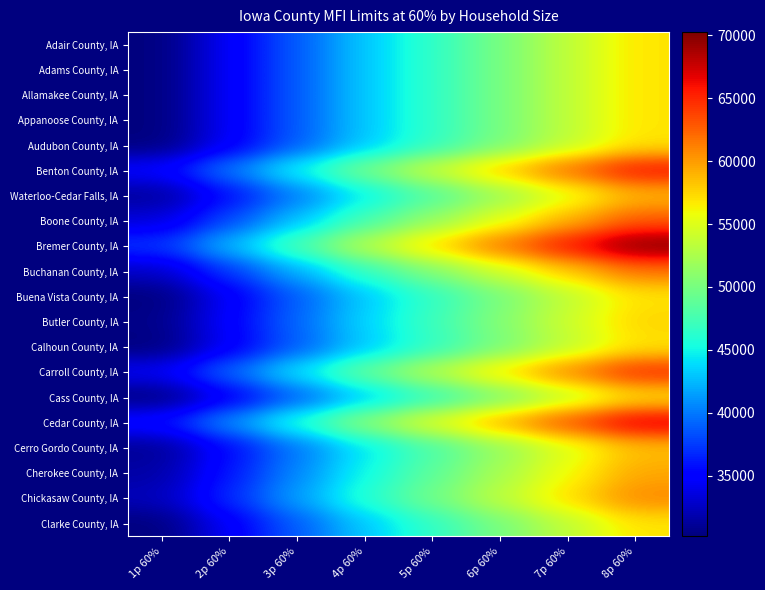

Reading left to right, list all the values displayed in this chart.

Adair County, IA: 1p 60%=30180	2p 60%=34500	3p 60%=38820	4p 60%=43080	5p 60%=46560	6p 60%=49980	7p 60%=53460	8p 60%=56880
Adams County, IA: 1p 60%=30180	2p 60%=34500	3p 60%=38820	4p 60%=43080	5p 60%=46560	6p 60%=49980	7p 60%=53460	8p 60%=56880
Allamakee County, IA: 1p 60%=30180	2p 60%=34500	3p 60%=38820	4p 60%=43080	5p 60%=46560	6p 60%=49980	7p 60%=53460	8p 60%=56880
Appanoose County, IA: 1p 60%=30180	2p 60%=34500	3p 60%=38820	4p 60%=43080	5p 60%=46560	6p 60%=49980	7p 60%=53460	8p 60%=56880
Audubon County, IA: 1p 60%=30180	2p 60%=34500	3p 60%=38820	4p 60%=43080	5p 60%=46560	6p 60%=49980	7p 60%=53460	8p 60%=56880
Benton County, IA: 1p 60%=35040	2p 60%=40080	3p 60%=45060	4p 60%=50040	5p 60%=54060	6p 60%=58080	7p 60%=62100	8p 60%=66060
Waterloo-Cedar Falls, IA: 1p 60%=31140	2p 60%=35580	3p 60%=40020	4p 60%=44460	5p 60%=48060	6p 60%=51600	7p 60%=55140	8p 60%=58740
Boone County, IA: 1p 60%=33360	2p 60%=38100	3p 60%=42840	4p 60%=47580	5p 60%=51420	6p 60%=55200	7p 60%=59040	8p 60%=62820
Bremer County, IA: 1p 60%=37260	2p 60%=42600	3p 60%=47940	4p 60%=53220	5p 60%=57480	6p 60%=61740	7p 60%=66000	8p 60%=70260
Buchanan County, IA: 1p 60%=32700	2p 60%=37380	3p 60%=42060	4p 60%=46680	5p 60%=50460	6p 60%=54180	7p 60%=57900	8p 60%=61620
Buena Vista County, IA: 1p 60%=30180	2p 60%=34500	3p 60%=38820	4p 60%=43080	5p 60%=46560	6p 60%=49980	7p 60%=53460	8p 60%=56880
Butler County, IA: 1p 60%=30540	2p 60%=34920	3p 60%=39300	4p 60%=43620	5p 60%=47160	6p 60%=50640	7p 60%=54120	8p 60%=57600
Calhoun County, IA: 1p 60%=30180	2p 60%=34500	3p 60%=38820	4p 60%=43080	5p 60%=46560	6p 60%=49980	7p 60%=53460	8p 60%=56880
Carroll County, IA: 1p 60%=34440	2p 60%=39360	3p 60%=44280	4p 60%=49200	5p 60%=53160	6p 60%=57120	7p 60%=61020	8p 60%=64980
Cass County, IA: 1p 60%=30180	2p 60%=34500	3p 60%=38820	4p 60%=43080	5p 60%=46560	6p 60%=49980	7p 60%=53460	8p 60%=56880
Cedar County, IA: 1p 60%=35820	2p 60%=40920	3p 60%=46020	4p 60%=51120	5p 60%=55260	6p 60%=59340	7p 60%=63420	8p 60%=67500
Cerro Gordo County, IA: 1p 60%=30960	2p 60%=35400	3p 60%=39840	4p 60%=44220	5p 60%=47760	6p 60%=51300	7p 60%=54840	8p 60%=58380
Cherokee County, IA: 1p 60%=31560	2p 60%=36060	3p 60%=40560	4p 60%=45060	5p 60%=48720	6p 60%=52320	7p 60%=55920	8p 60%=59520
Chickasaw County, IA: 1p 60%=32280	2p 60%=36900	3p 60%=41520	4p 60%=46080	5p 60%=49800	6p 60%=53460	7p 60%=57180	8p 60%=60840
Clarke County, IA: 1p 60%=30180	2p 60%=34500	3p 60%=38820	4p 60%=43080	5p 60%=46560	6p 60%=49980	7p 60%=53460	8p 60%=56880